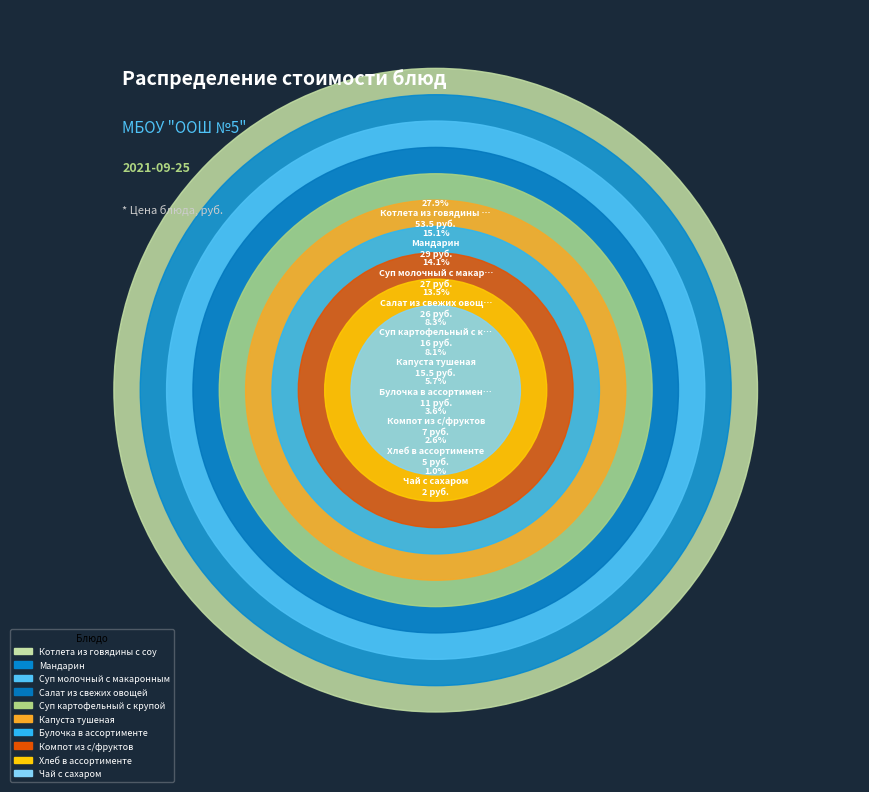

Which category has the smallest portion of the pie?

Чай с сахаром